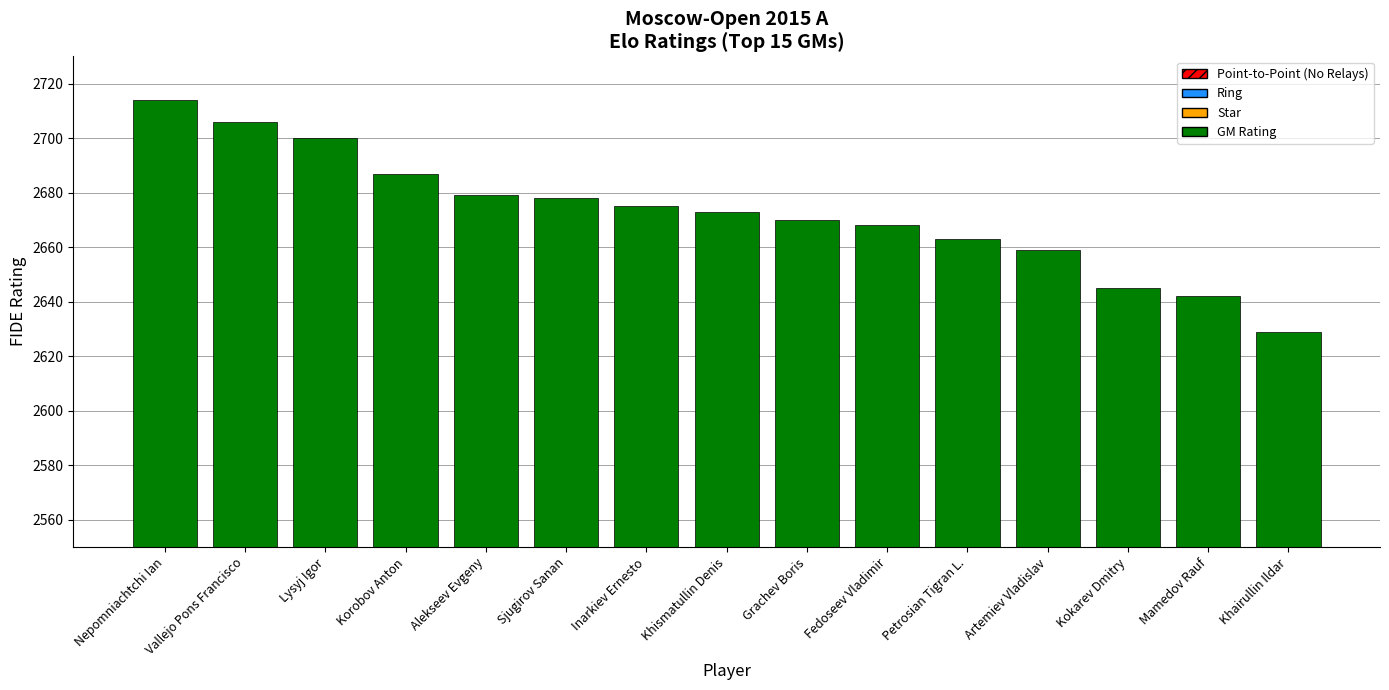

Where is the data nearest to the value 2671?

Grachev Boris